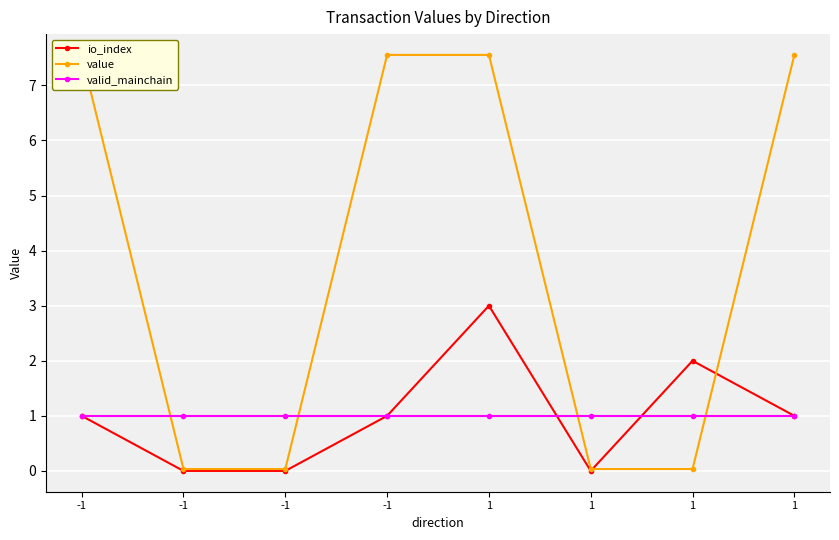

What is the approximate value of valid_mainchain at 1?

1.0